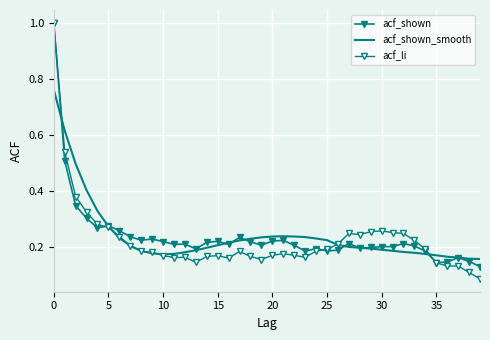

Which series has the largest total across all categories?

acf_shown_smooth